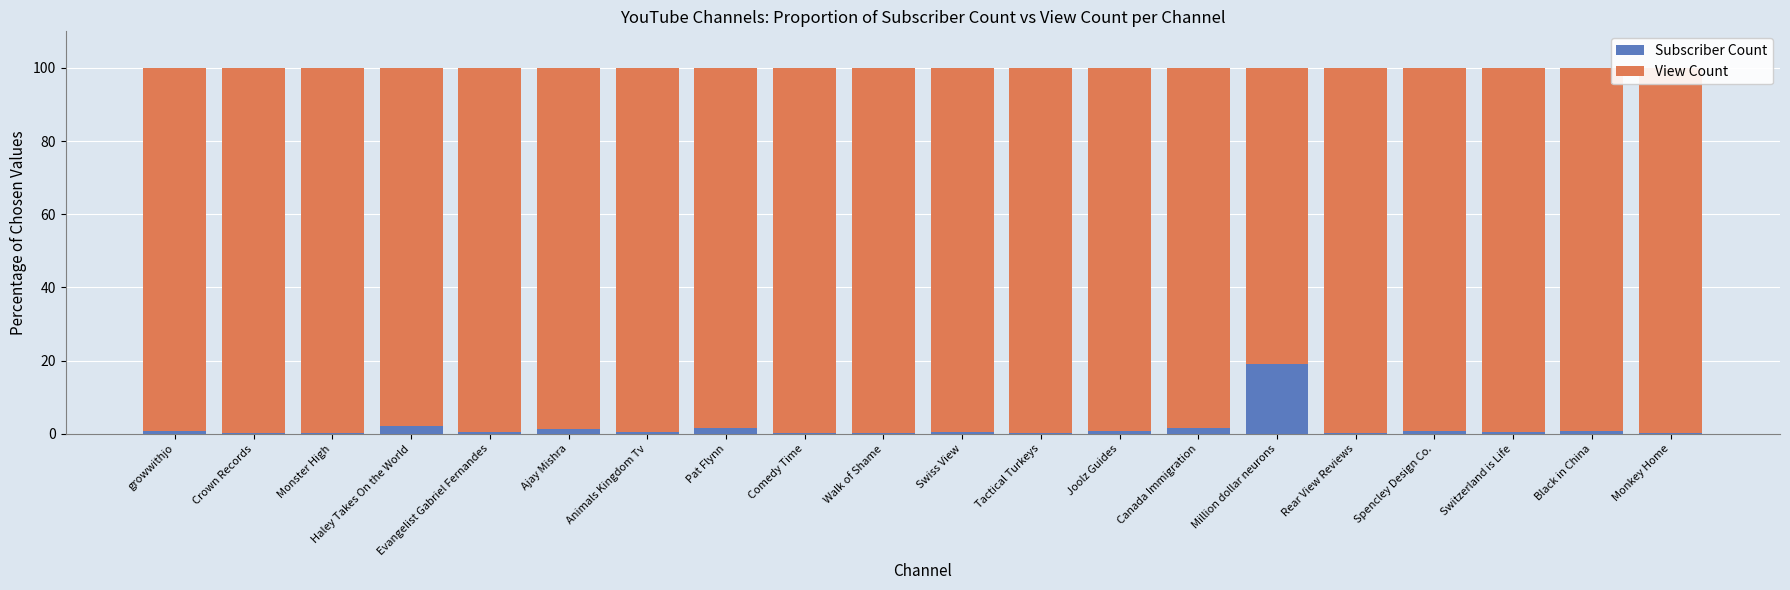

Which category has the highest value in the Subscriber Count series?

Million dollar neurons